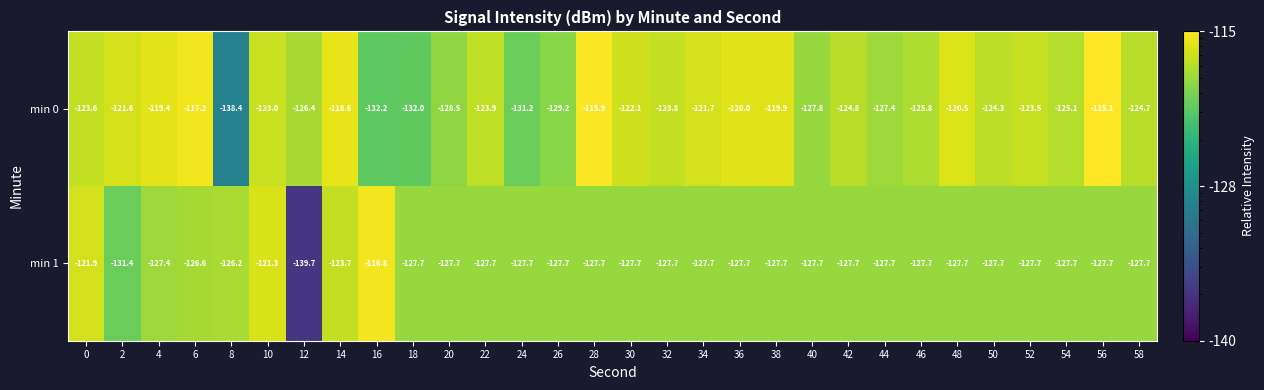

How many data points in min 1 are above -127?

6